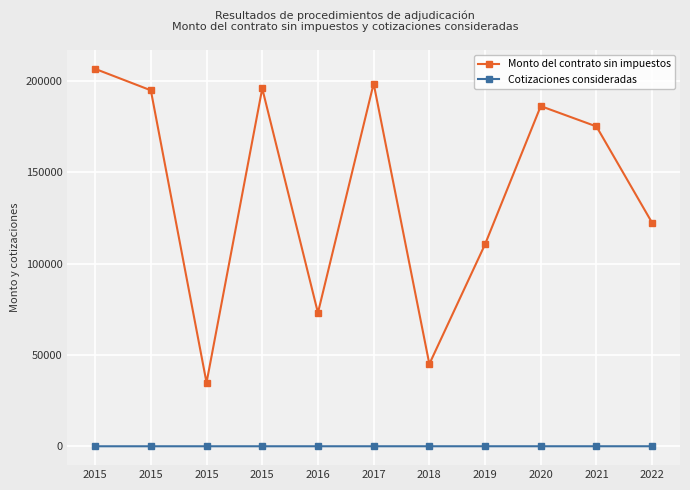

How many lines are shown in the chart?

2